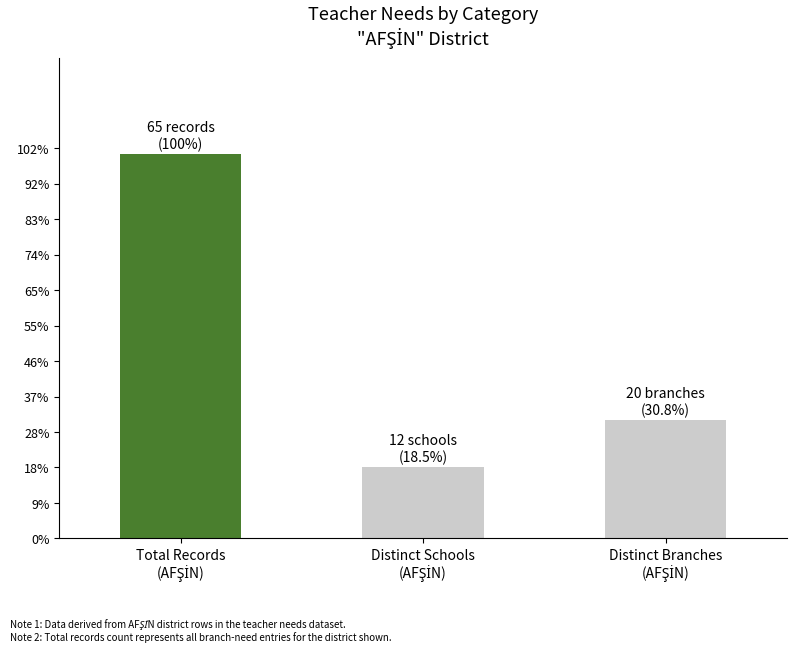

What is the difference between the maximum and minimum values?

53